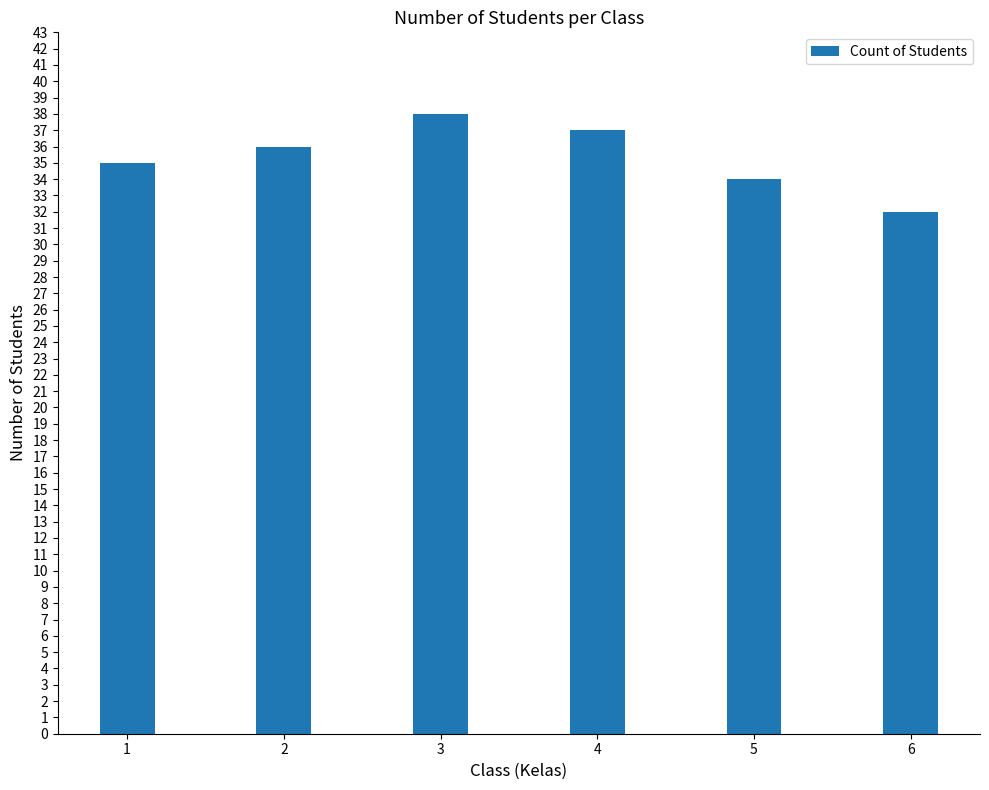

Read the value at 1.

35